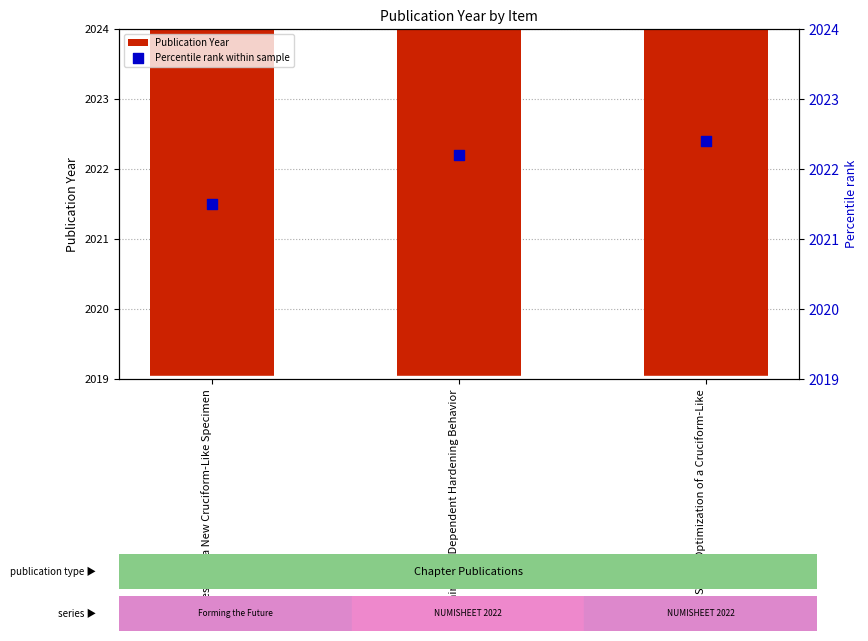

At how many categories does at least one series exceed 2021?

3